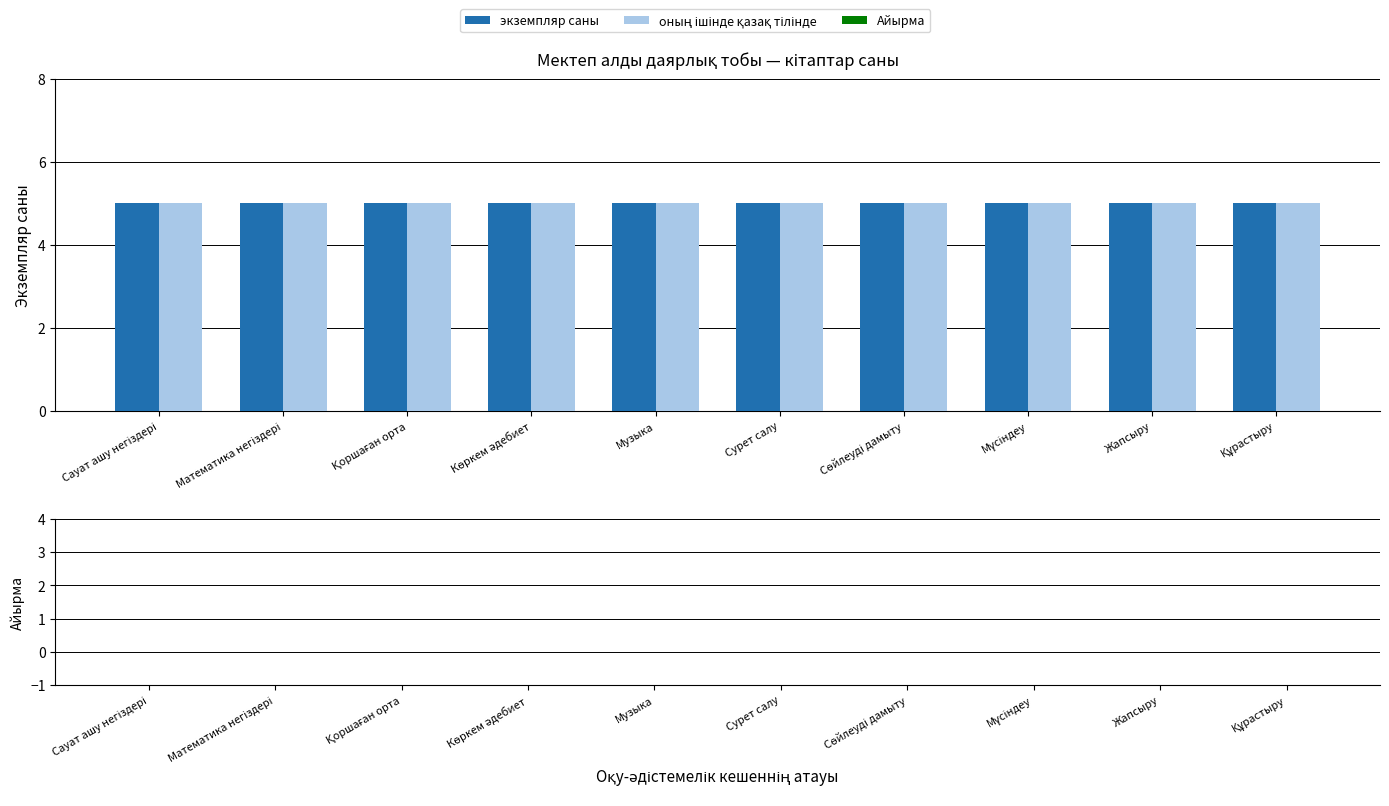

Between Математика негіздері and Мүсіндеу, which series saw the biggest shift?

экземпляр саны